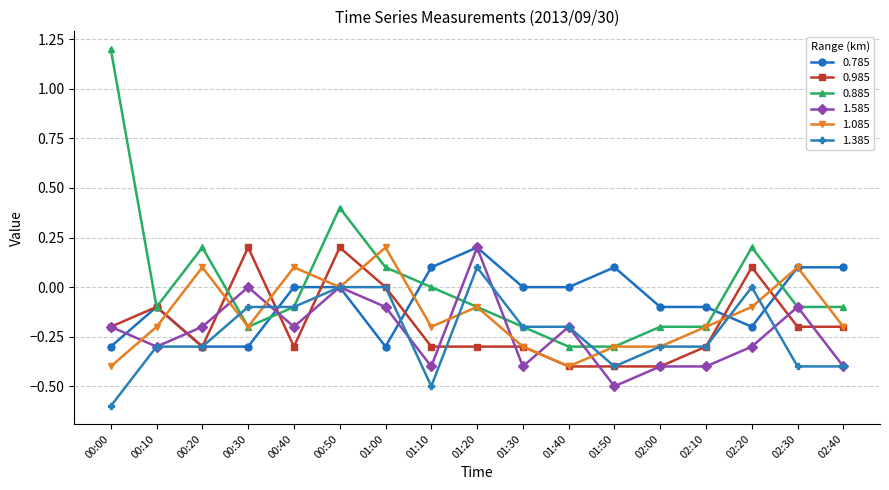

Does the chart display data point markers on the line(s)?

Yes